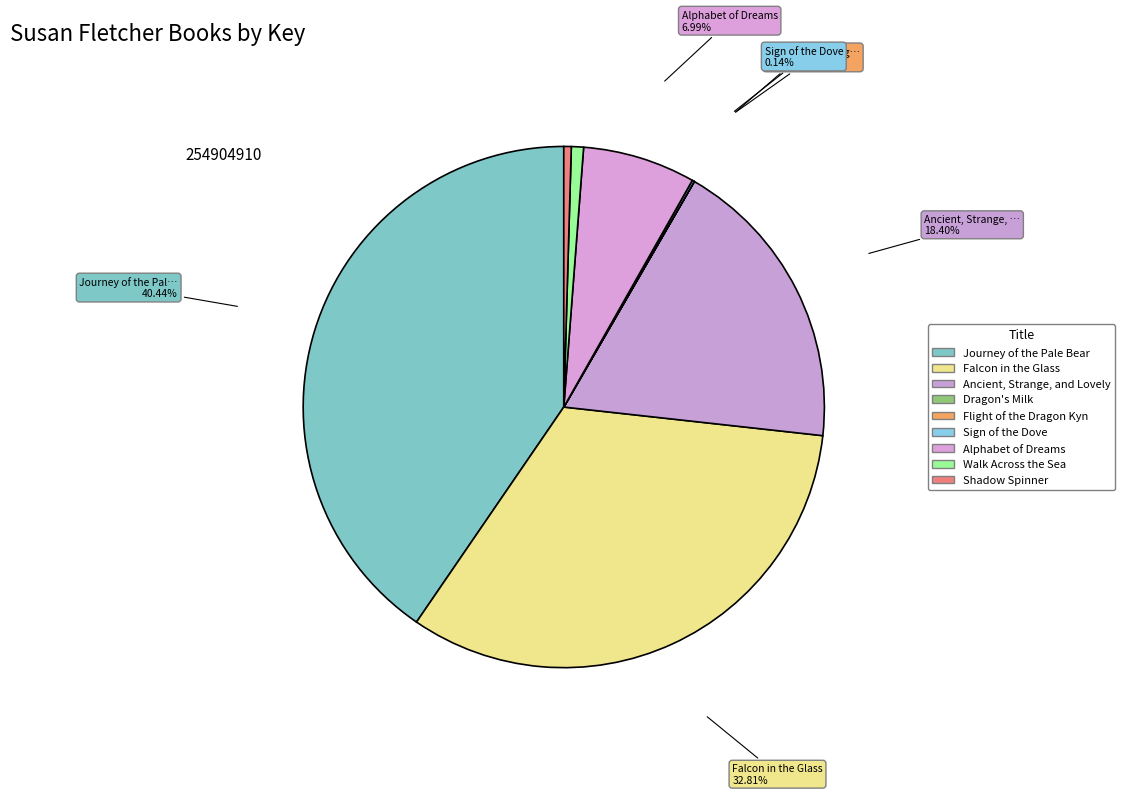

What is the total percentage of Dragon's Milk and Falcon in the Glass?

32.8%